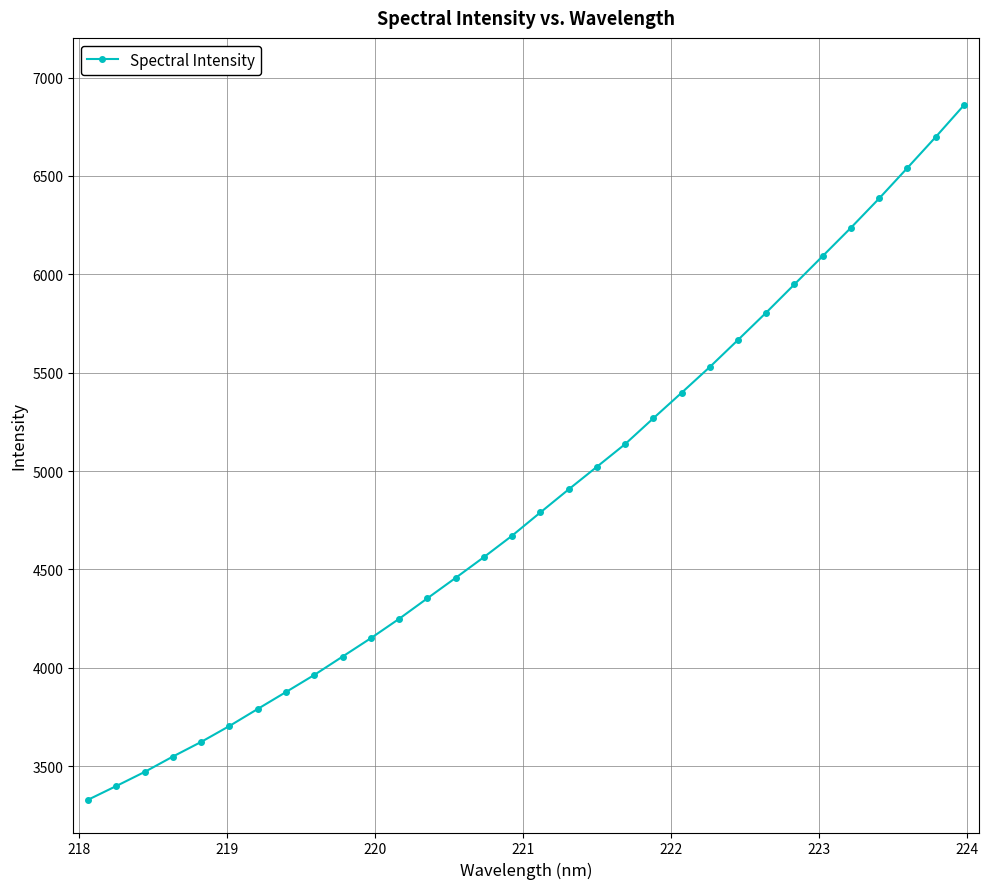

How many data points are less than 4789?

16